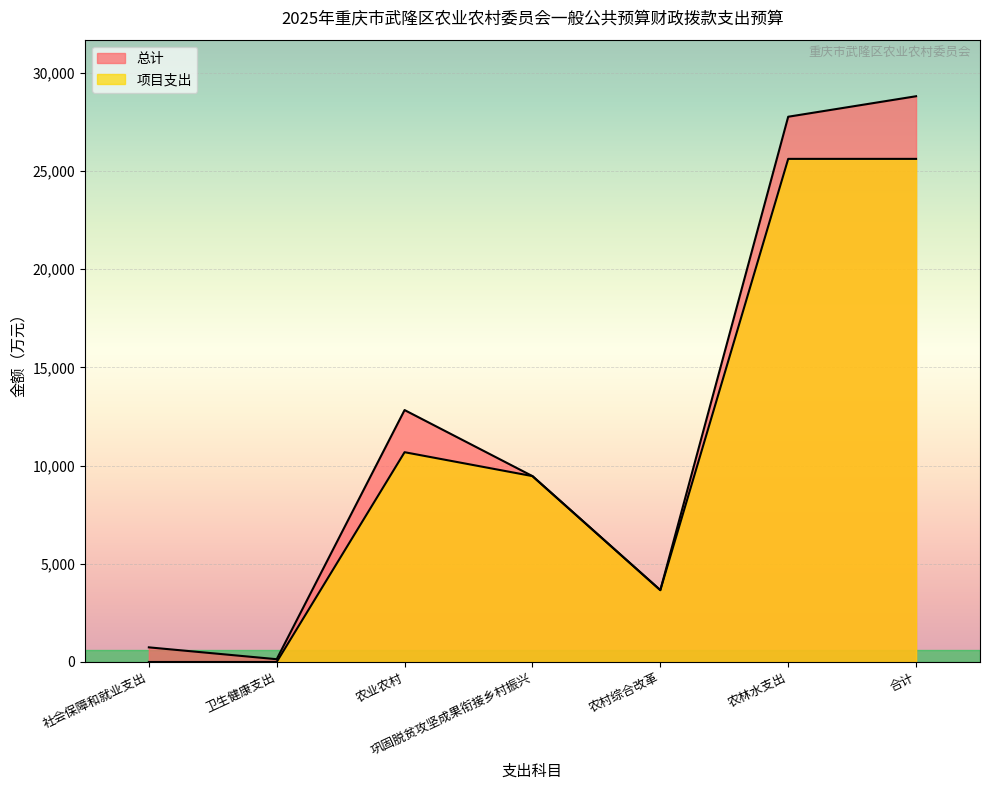

True or false: 总计 and 项目支出 cross at least once.

False